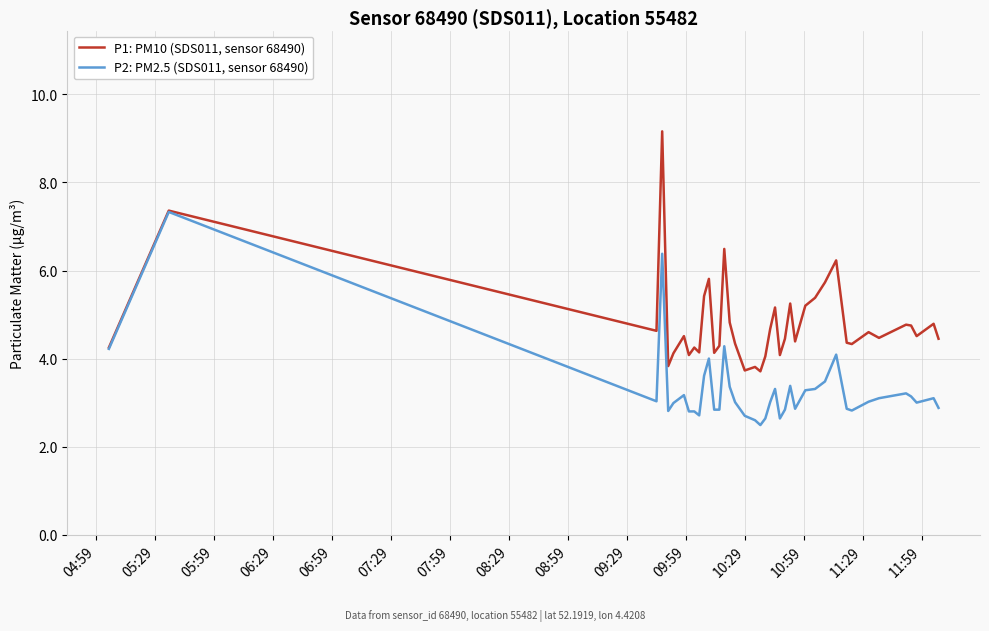

Rank the series by their maximum value, from highest to lowest.

P1: PM10 (SDS011, sensor 68490), P2: PM2.5 (SDS011, sensor 68490)